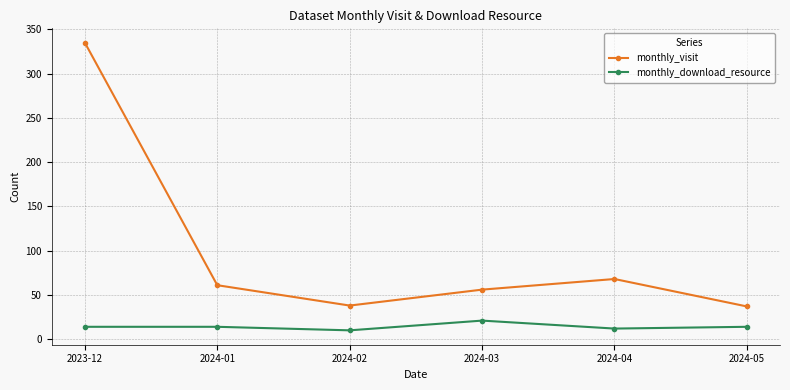

How many lines are shown in the chart?

2